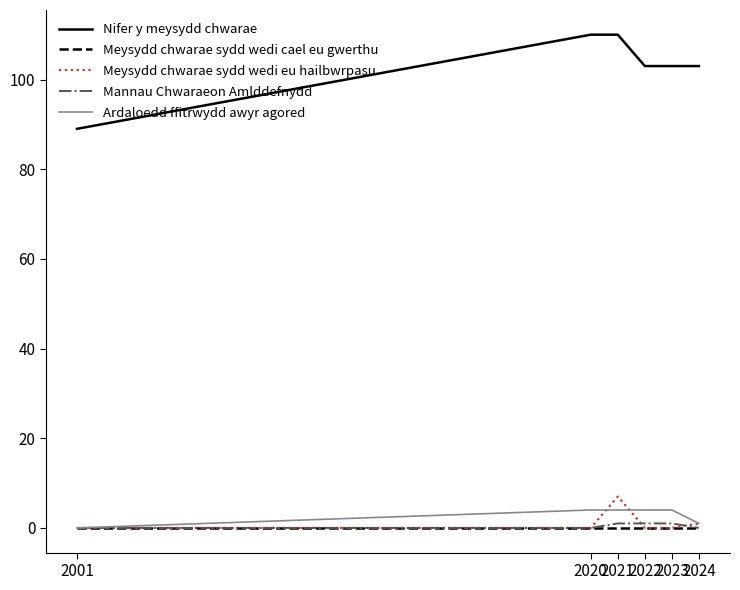

How many lines are shown in the chart?

5